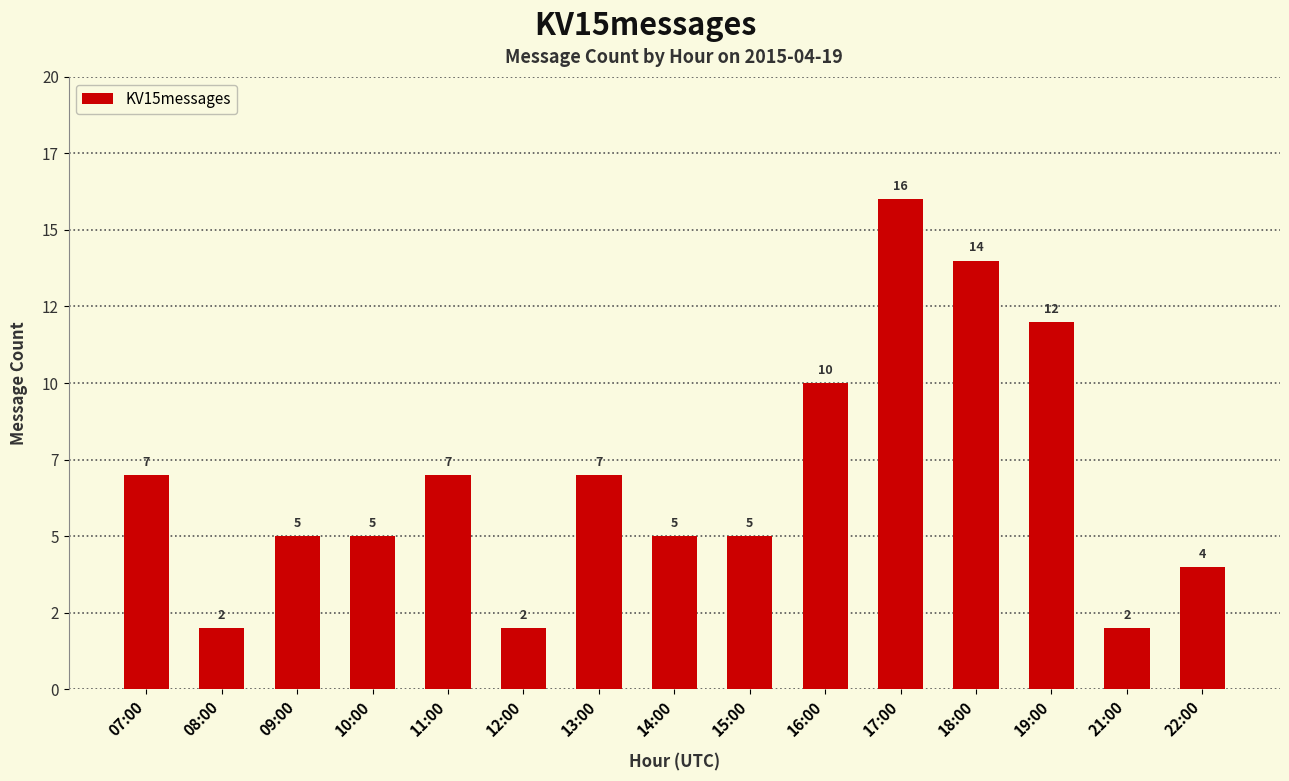

The chart shows a value of 10 at 16:00. True or false?

True